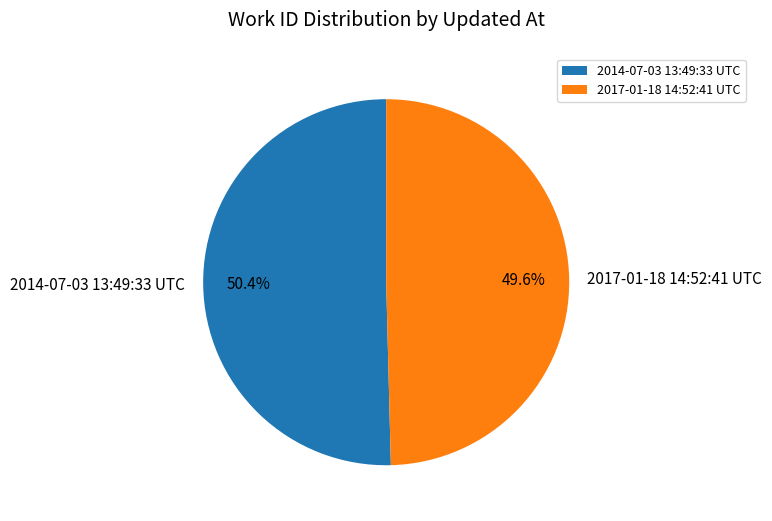

Is there any slice that represents more than half of the pie?

Yes